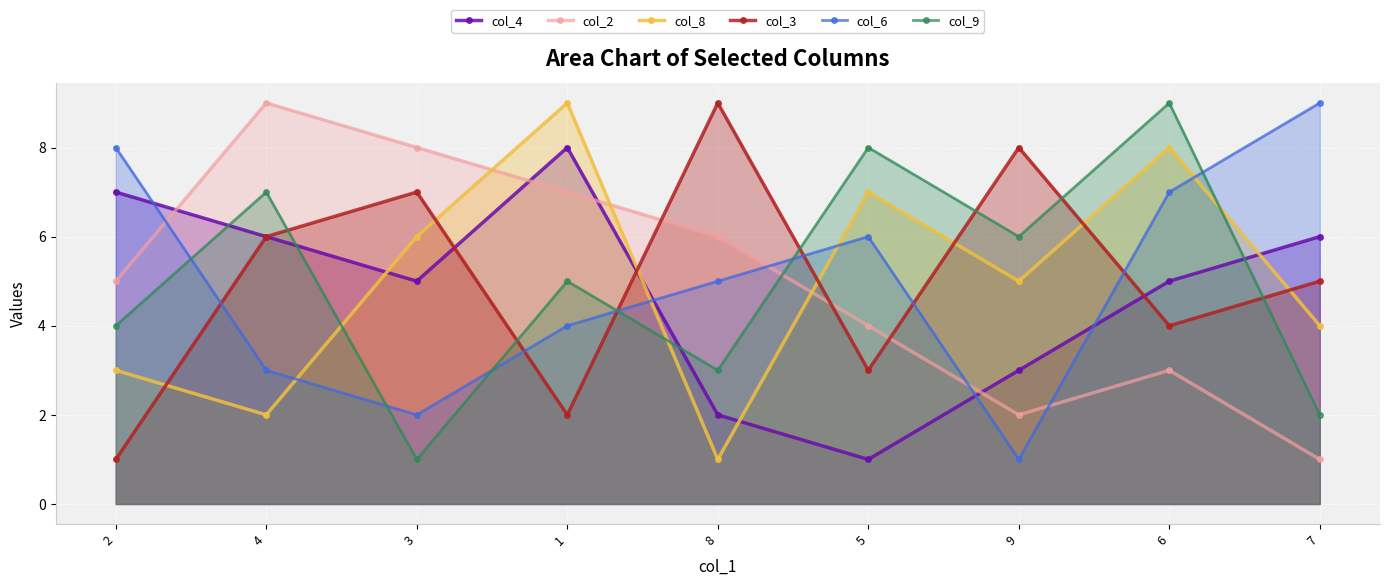

How many distinct data groups are displayed?

6